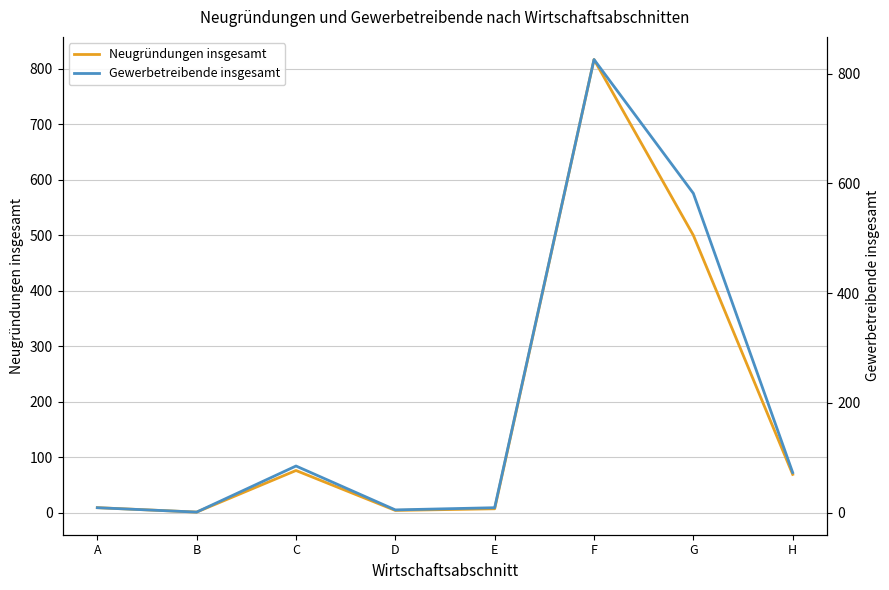

Where does the Neugründungen insgesamt series first go above 69?

C